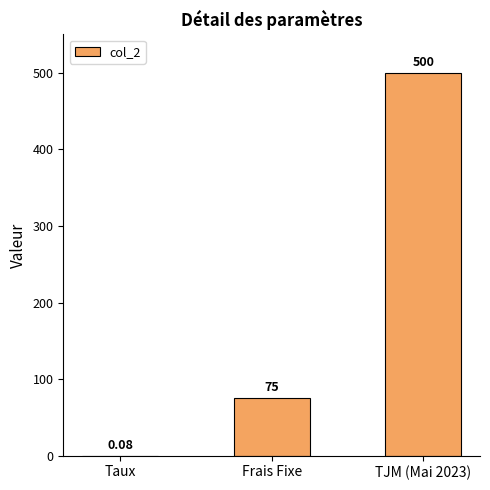

Which label corresponds to the largest value in the chart?

TJM (Mai 2023)